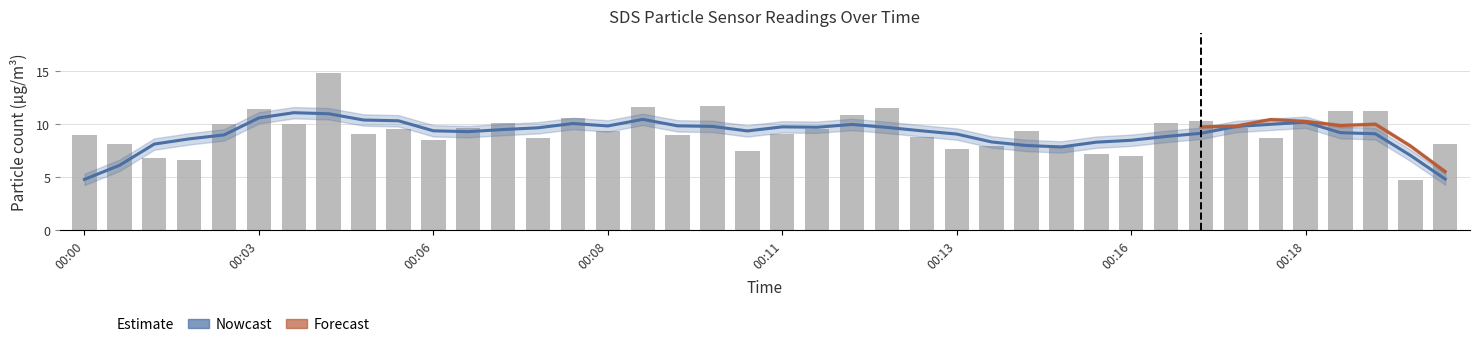

How many values exceed 9?

23